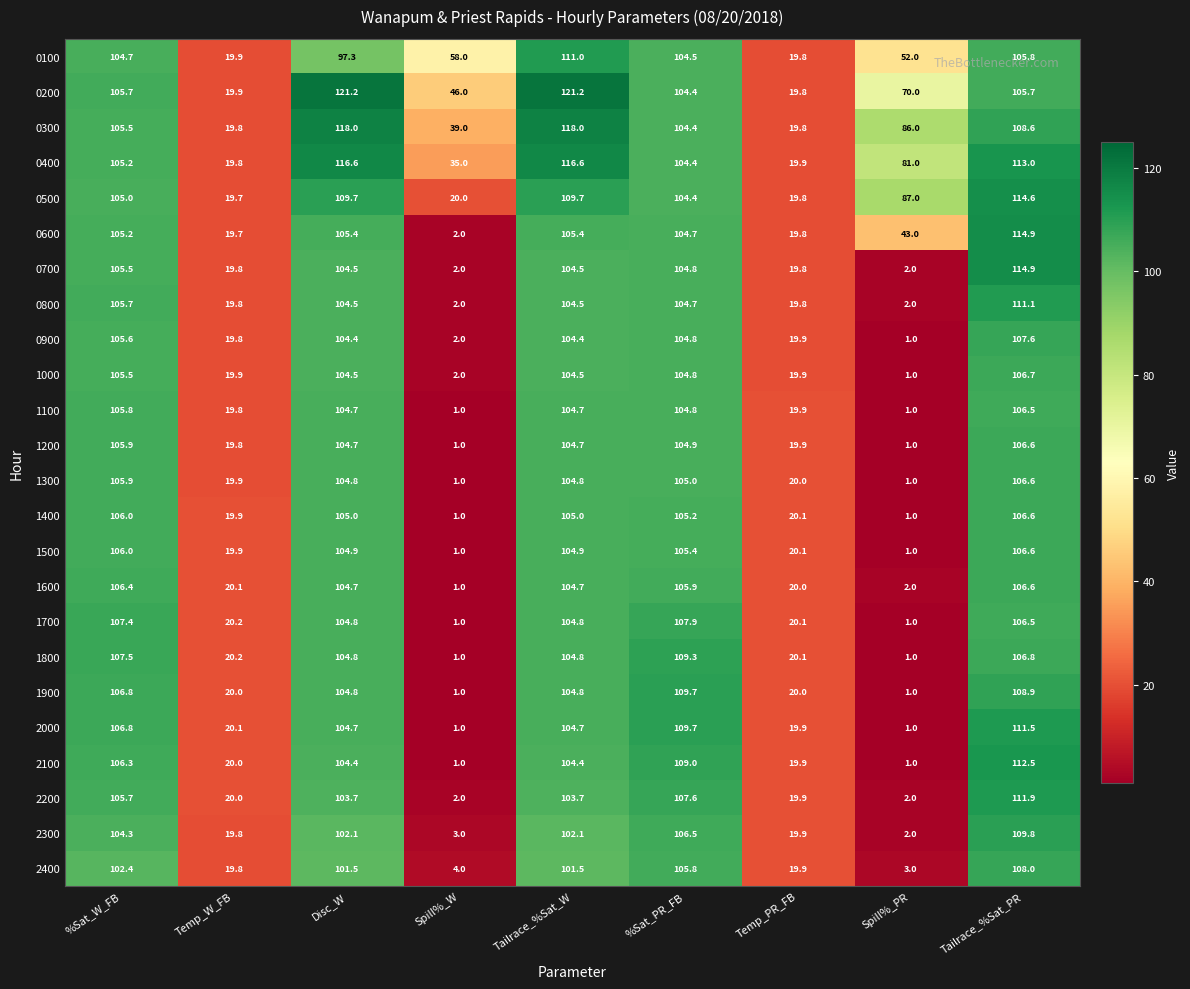

What is the average value of the 1700 series?

63.7